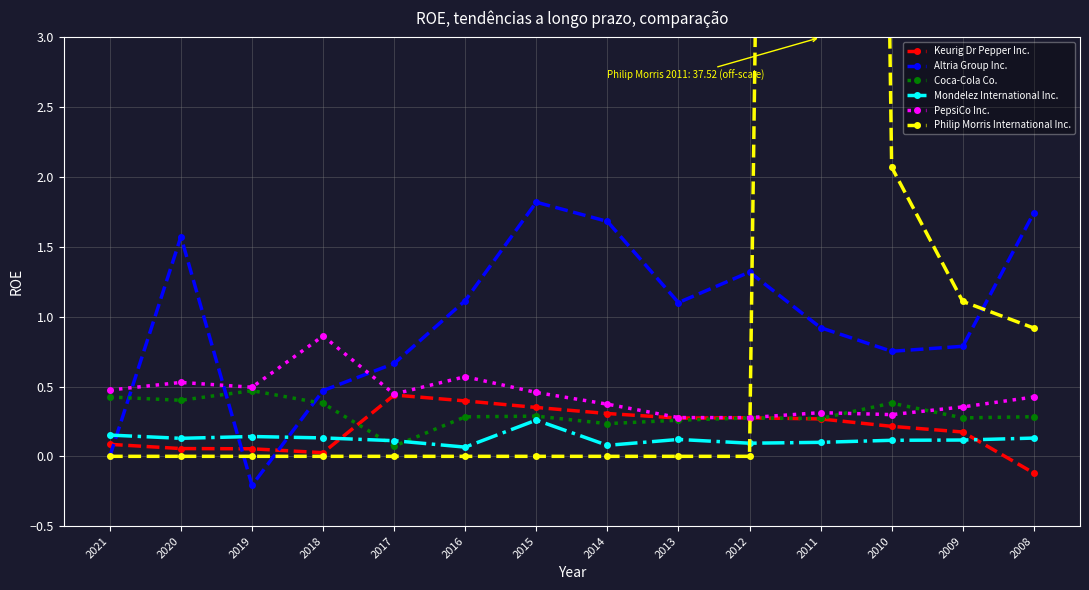

True or false: Keurig Dr Pepper Inc. and Altria Group Inc. intersect in this chart.

True